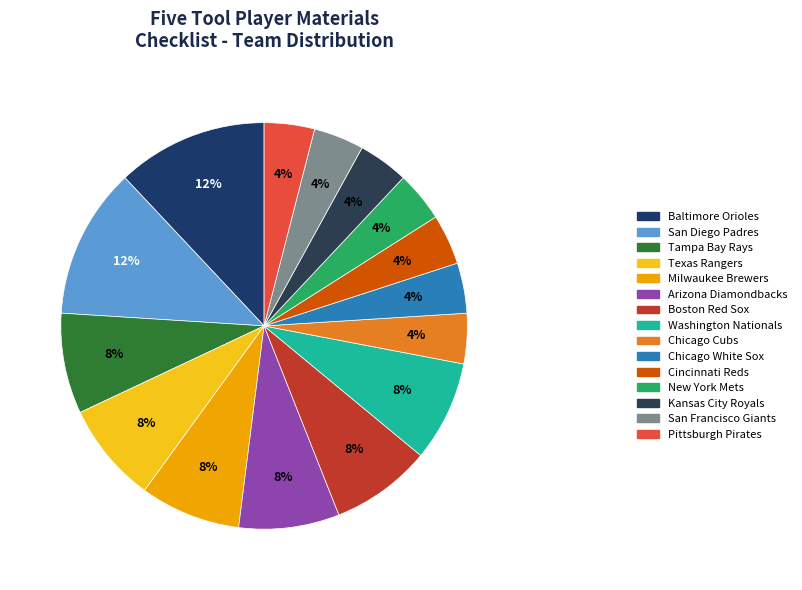

Approximately how many times larger is the value at Tampa Bay Rays compared to New York Mets?

2.0